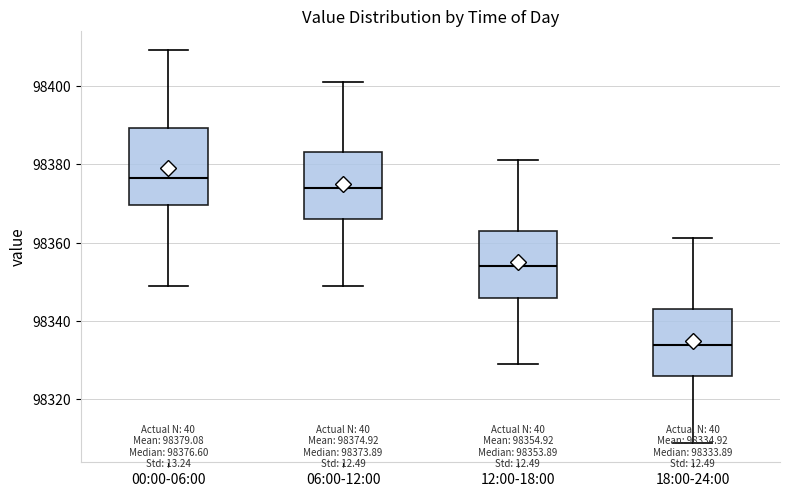

Which box's median line is the lowest?

18:00-24:00